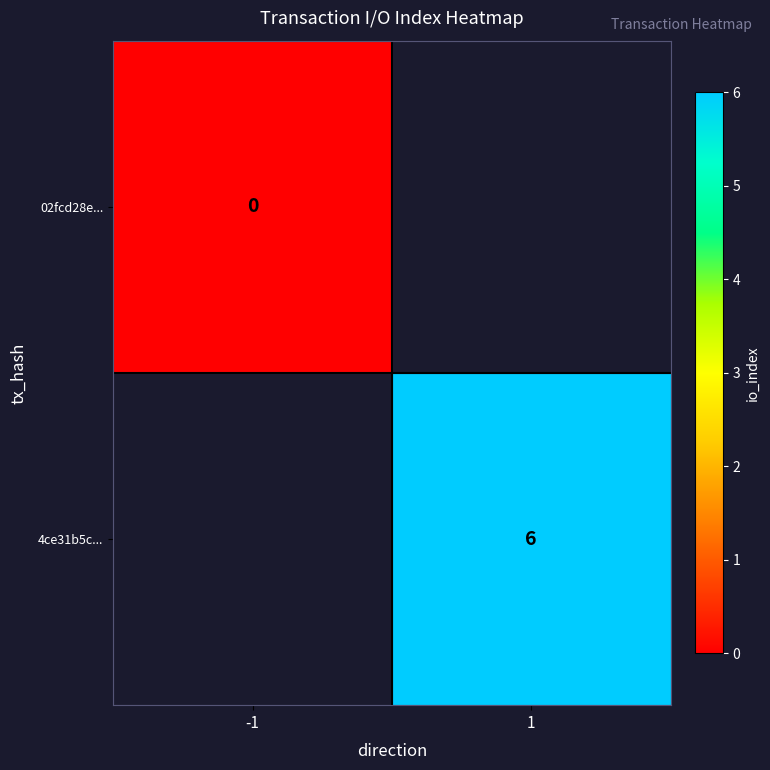

At how many categories does at least one series exceed 5?

1